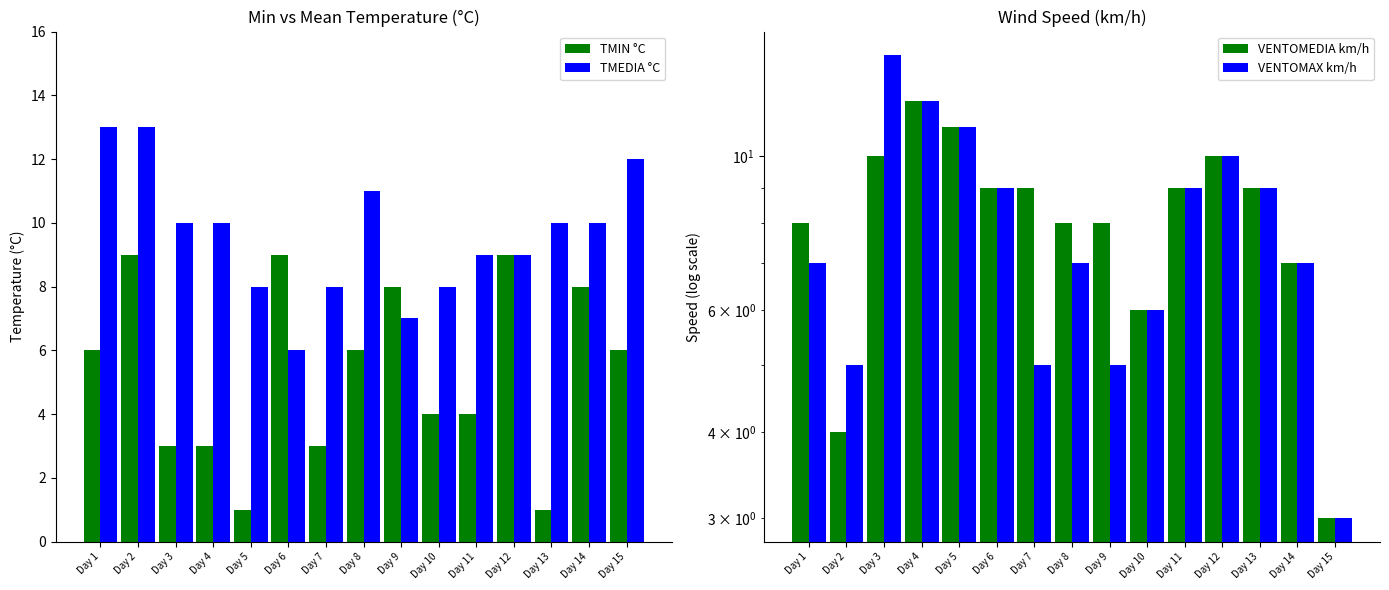

What are all the series names shown in the legend?

TMIN °C, TMEDIA °C, VENTOMEDIA km/h, VENTOMAX km/h